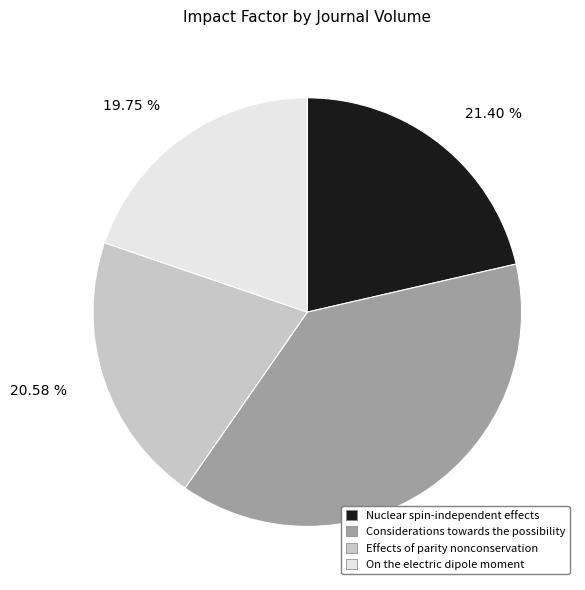

Which category has the smallest portion of the pie?

On the electric dipole moment